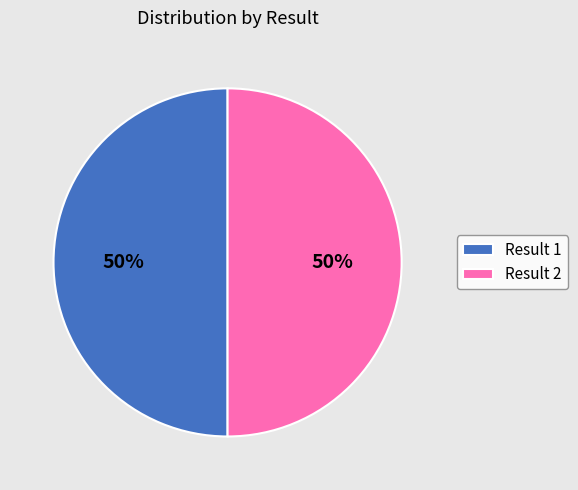

True or false: Result 2 accounts for 59% of the total.

False